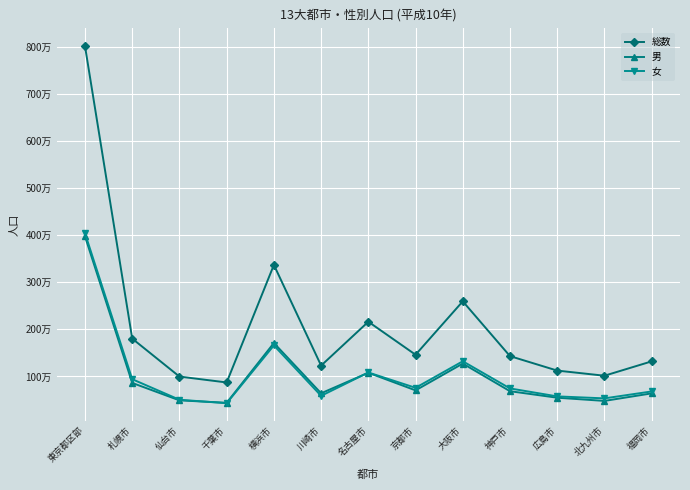

Where is the first local maximum for 総数?

横浜市